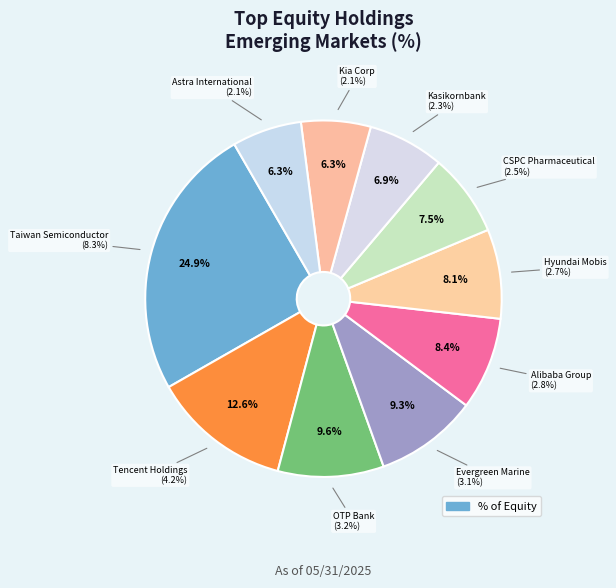

How much of the chart is everything except CSPC Pharmaceutical?

92.5%